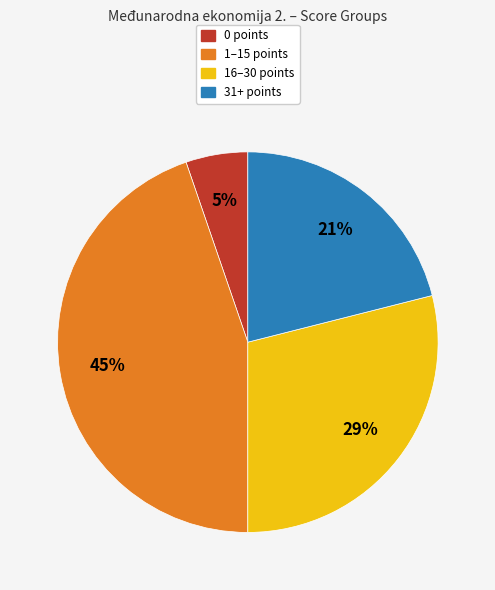

Approximately how many times larger is the value at 1–15 points compared to 31+ points?

2.1